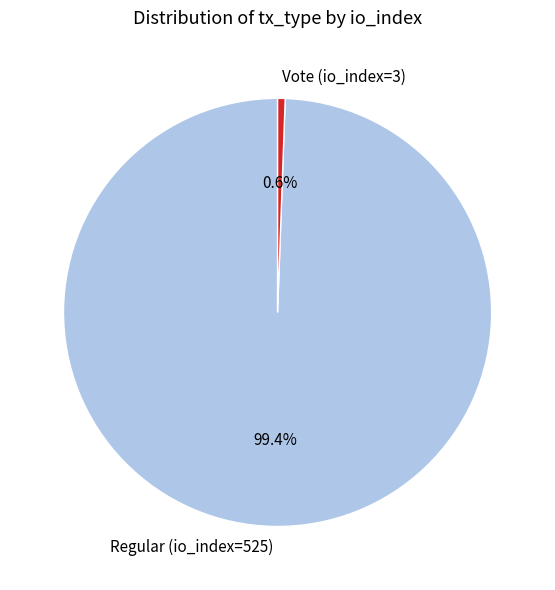

To the nearest percent, what is the combined percentage of Regular (io_index=525) and Vote (io_index=3)?

100%